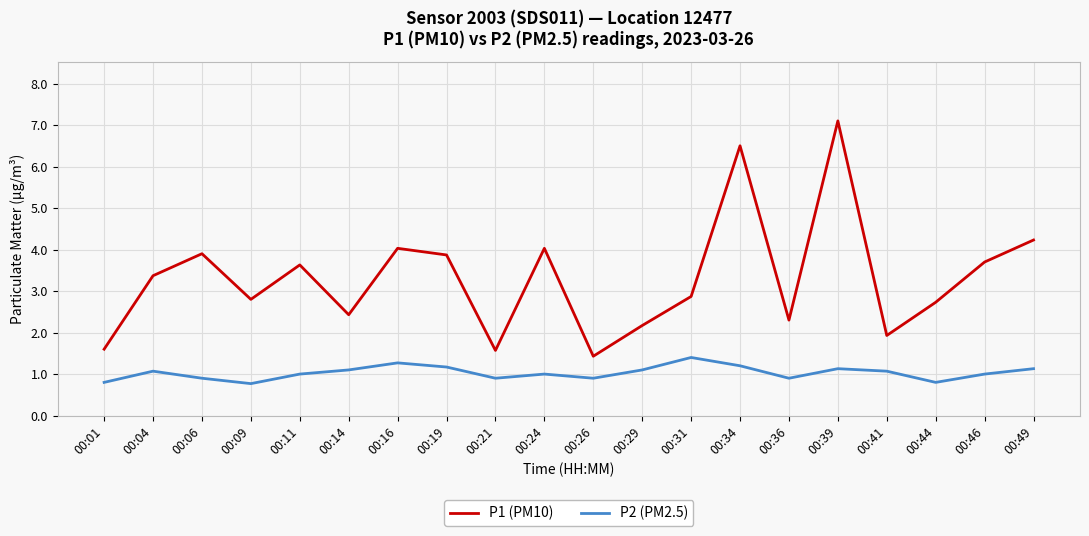

At which category does the chart reach its peak across all series?

00:39